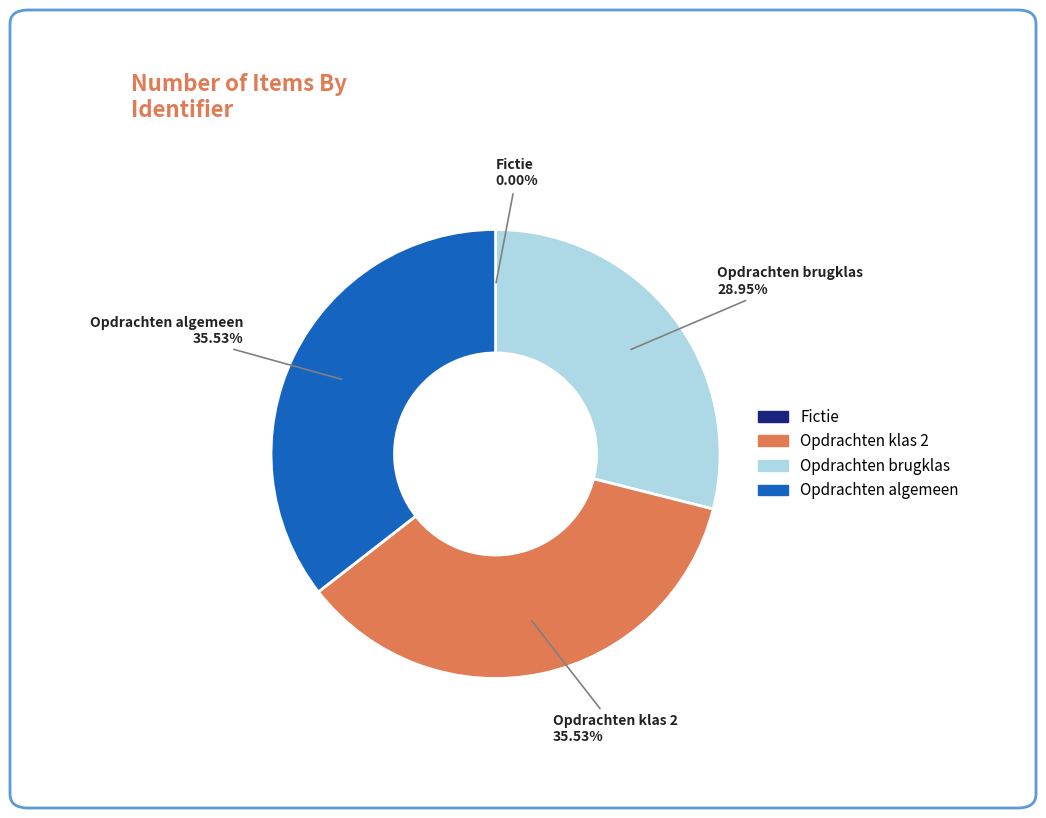

Is there a majority slice in this chart?

No